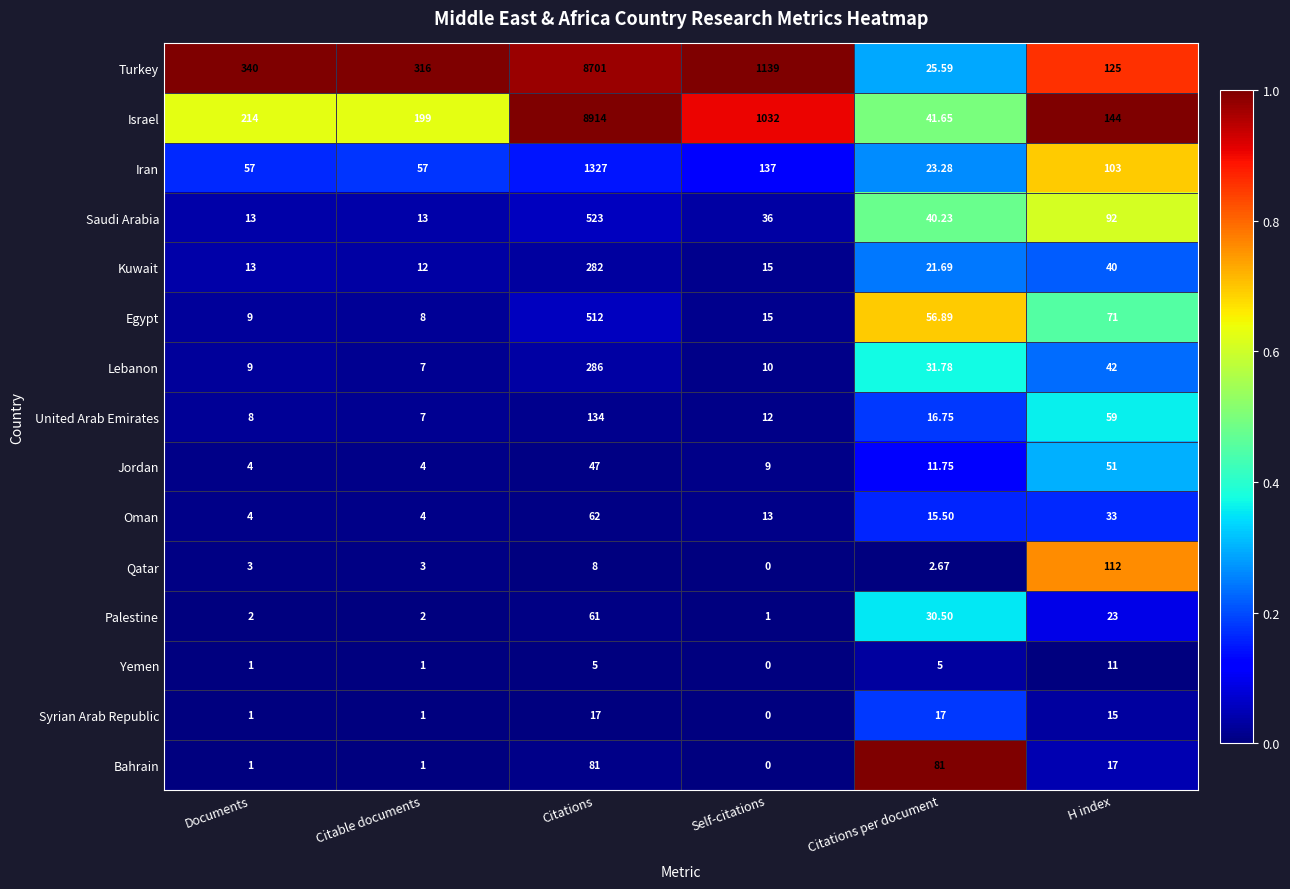

Where is Bahrain nearest to the value 40?

H index